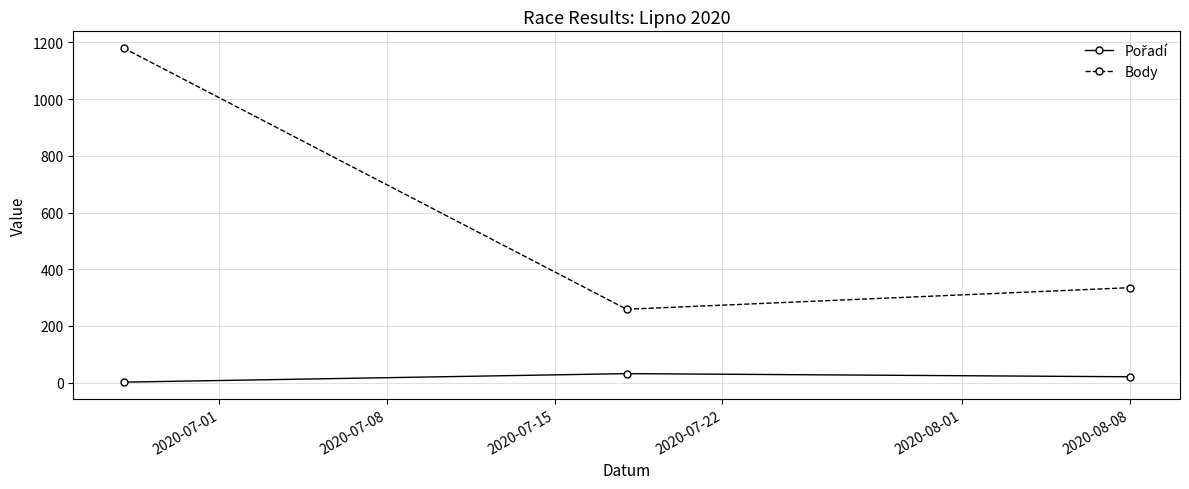

What is the difference between the maximum and minimum values in the Body series?

921